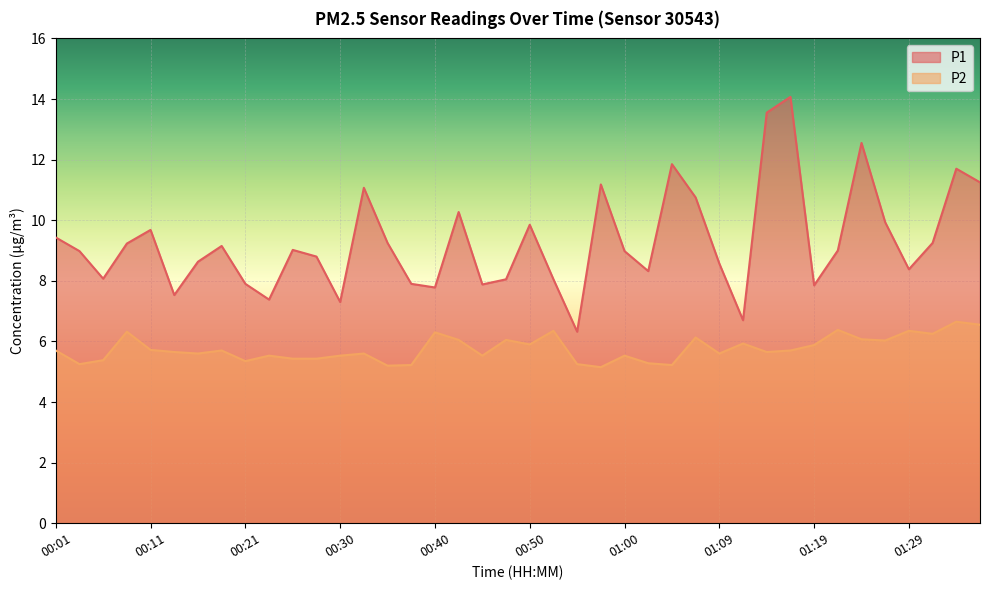

Where is P2 nearest to the value 5?

00:57